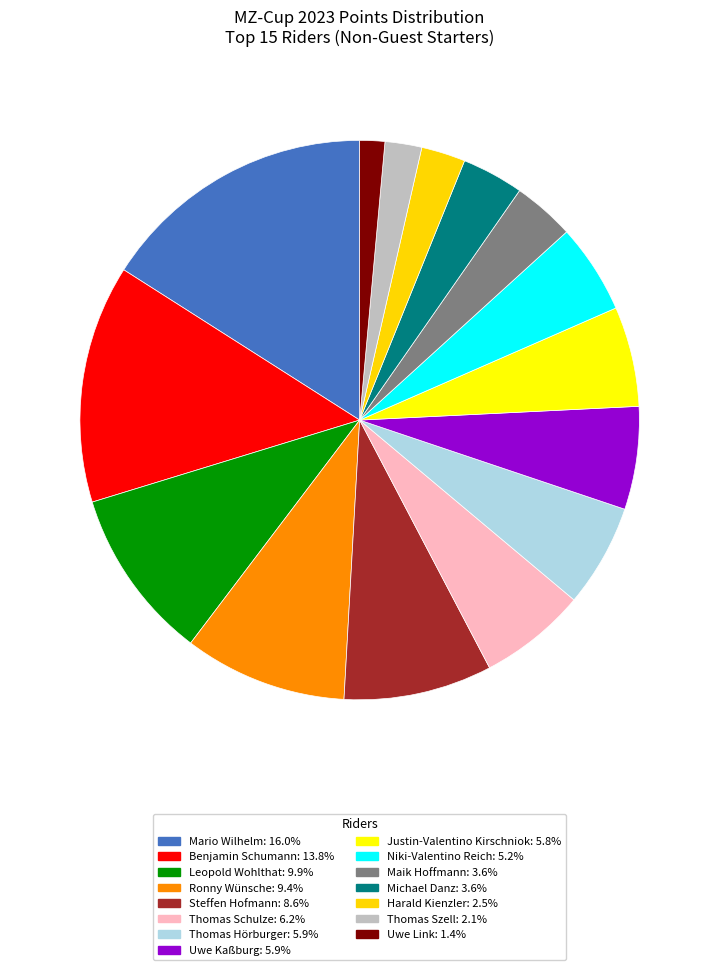

Do Uwe Link and Benjamin Schumann together represent more than half of the pie?

No